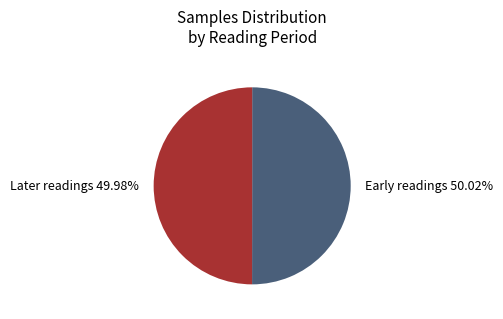

Do Early readings 50.02% and Later readings 49.98% together represent more than half of the pie?

Yes